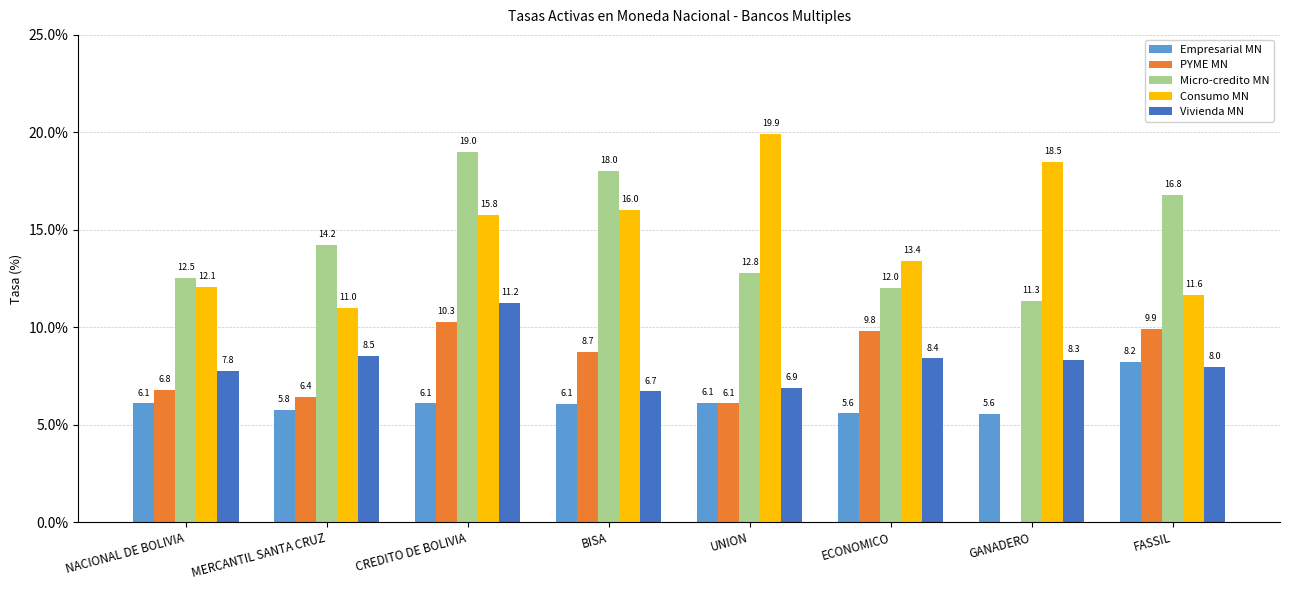

Which series has the largest total across all categories?

Consumo MN